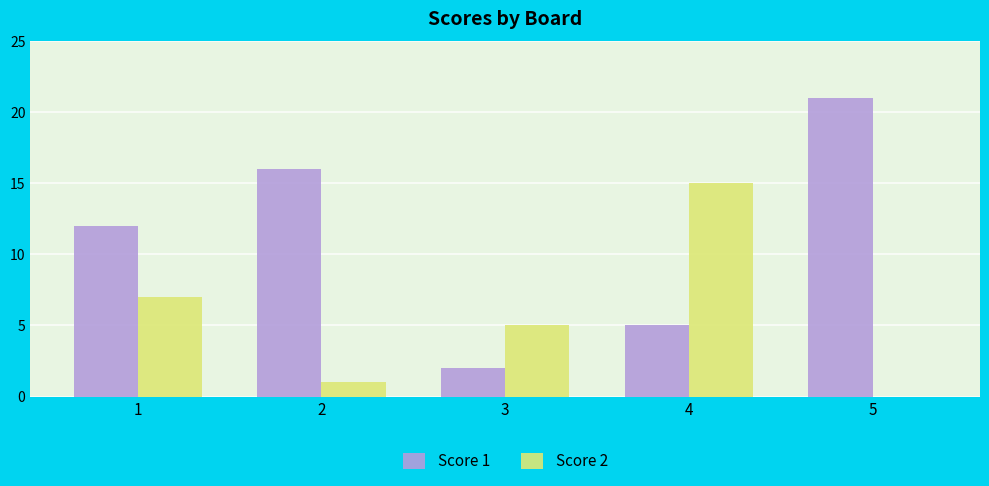

Which series has the largest total across all categories?

Score 1